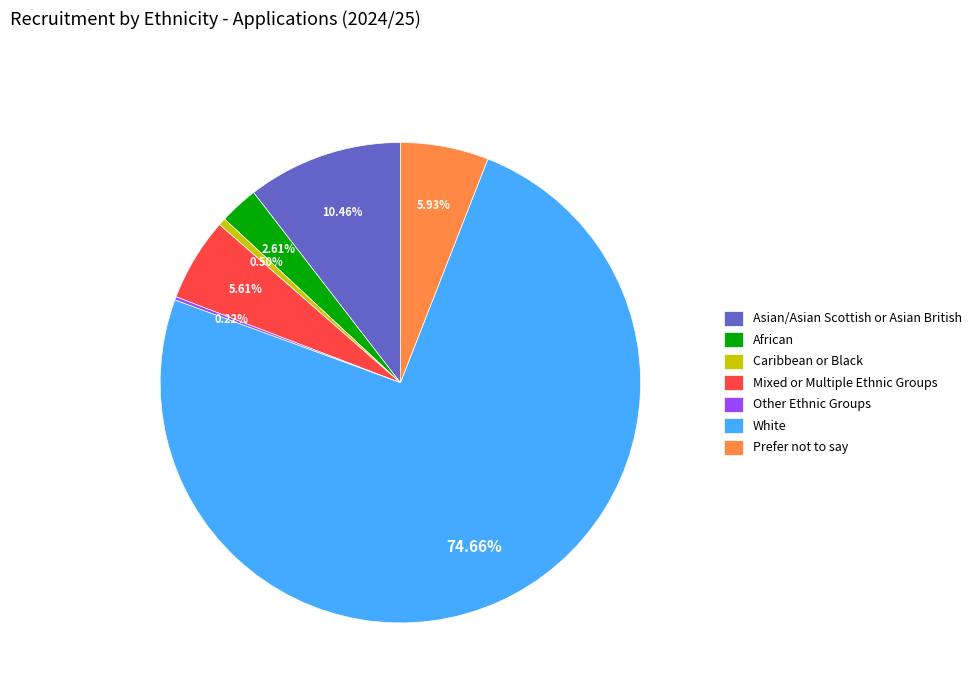

Approximately how many times larger is the value at Asian/Asian Scottish or Asian British compared to Prefer not to say?

1.8